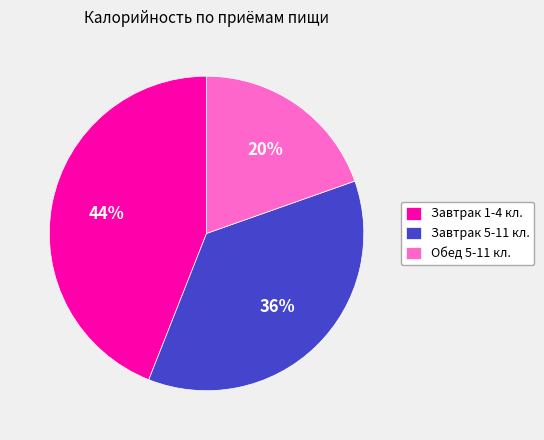

True or false: Завтрак 5-11 кл. accounts for 36% of the total.

True